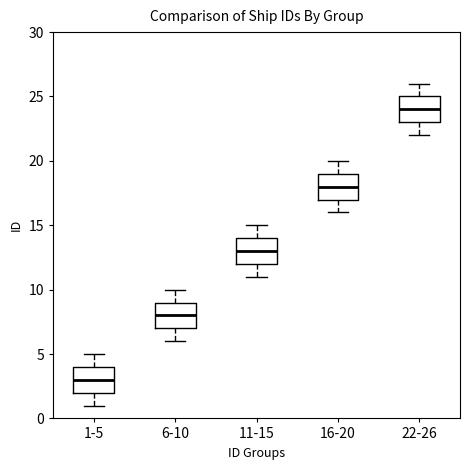

Where is the lower edge of the box for 16-20 on the y-axis? The values are not printed on the chart, so give them approximately, as read against the axis.

17